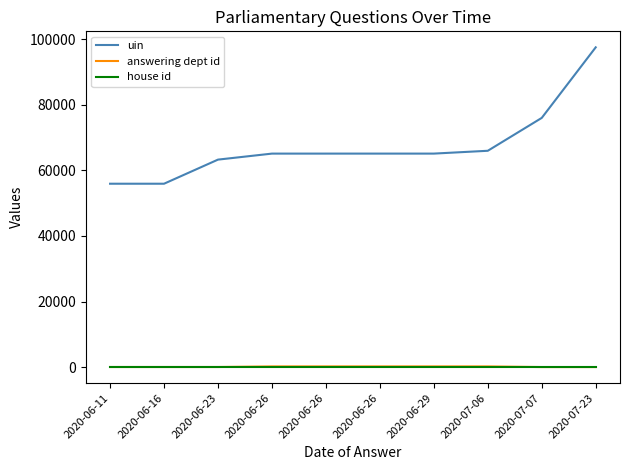

List the labels in order of uin value, largest first.

2020-07-23, 2020-07-07, 2020-07-06, 2020-06-29, 2020-06-26, 2020-06-26, 2020-06-26, 2020-06-23, 2020-06-16, 2020-06-11